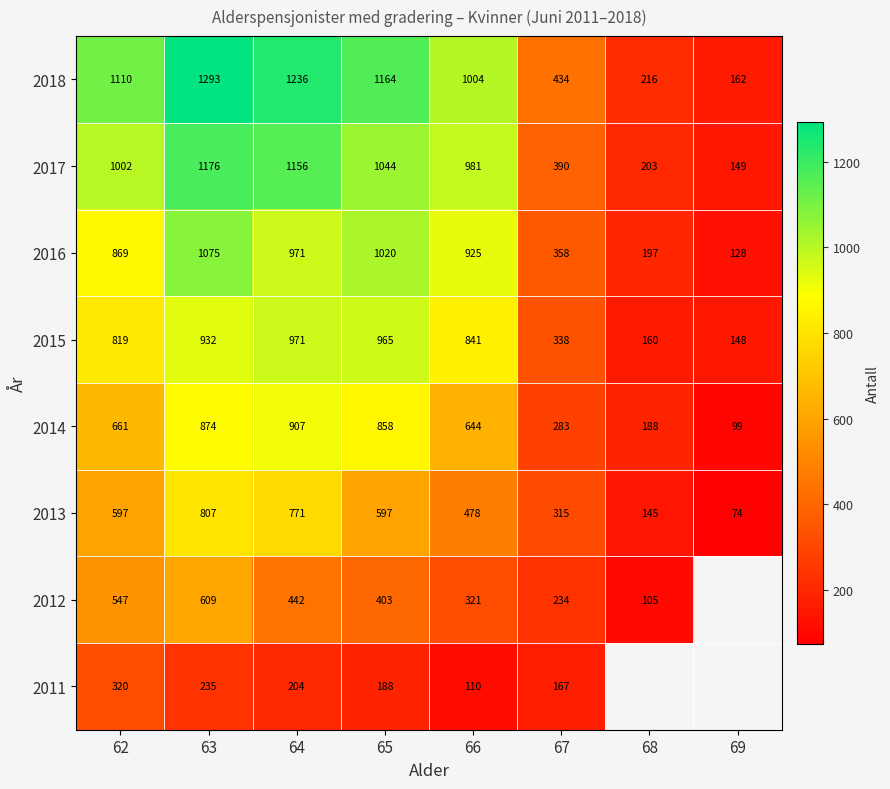

Rank the series at 62 from lowest to highest value.

2011, 2012, 2013, 2014, 2015, 2016, 2017, 2018